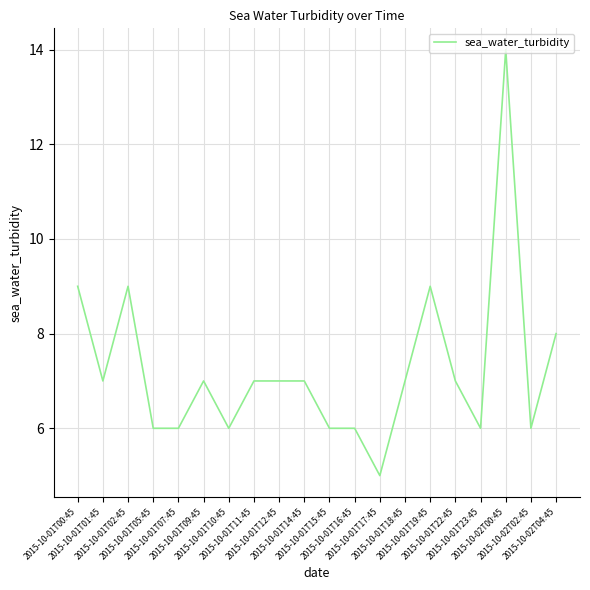

Where is the first local minimum?

2015-10-01T01:45